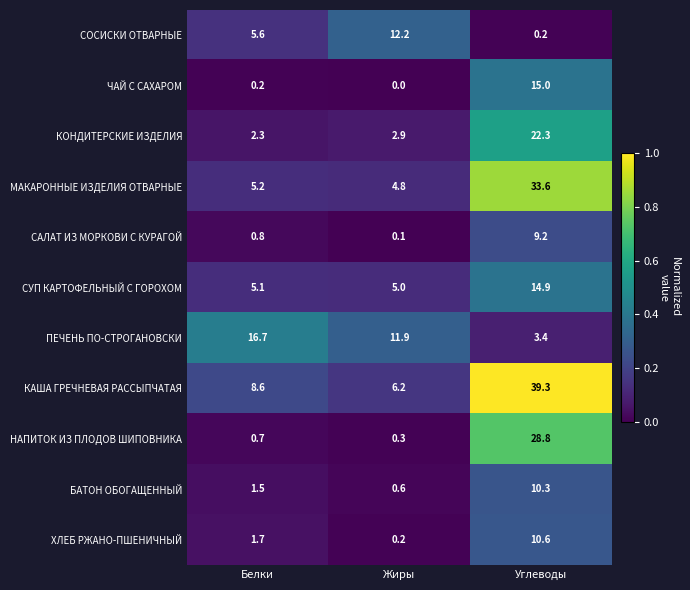

Is the value of КАША ГРЕЧНЕВАЯ РАССЫПЧАТАЯ at Белки greater than the value of МАКАРОННЫЕ ИЗДЕЛИЯ ОТВАРНЫЕ at Углеводы?

No